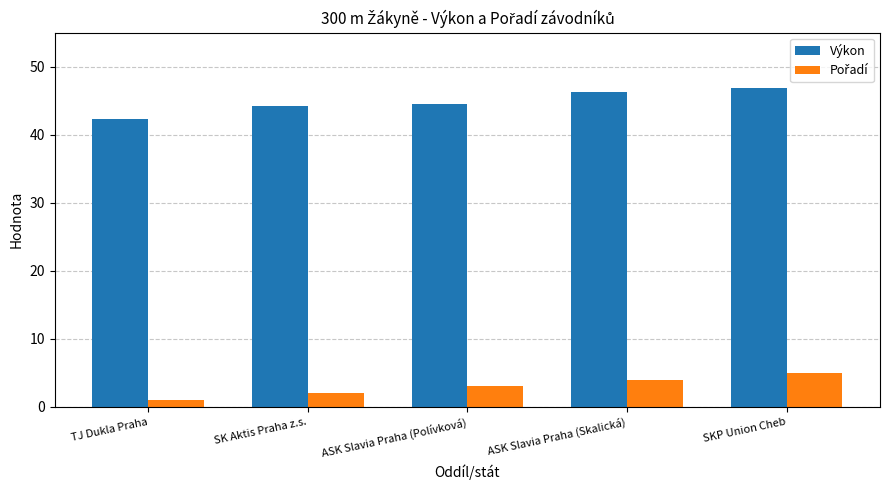

At how many categories does at least one series exceed 8?

5